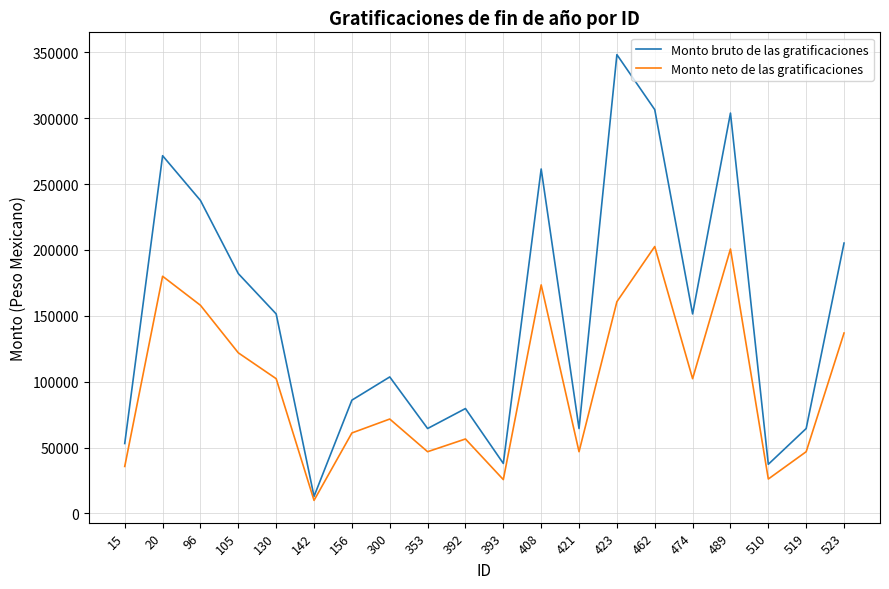

Rank the series at 393 from highest to lowest value.

Monto bruto de las gratificaciones, Monto neto de las gratificaciones